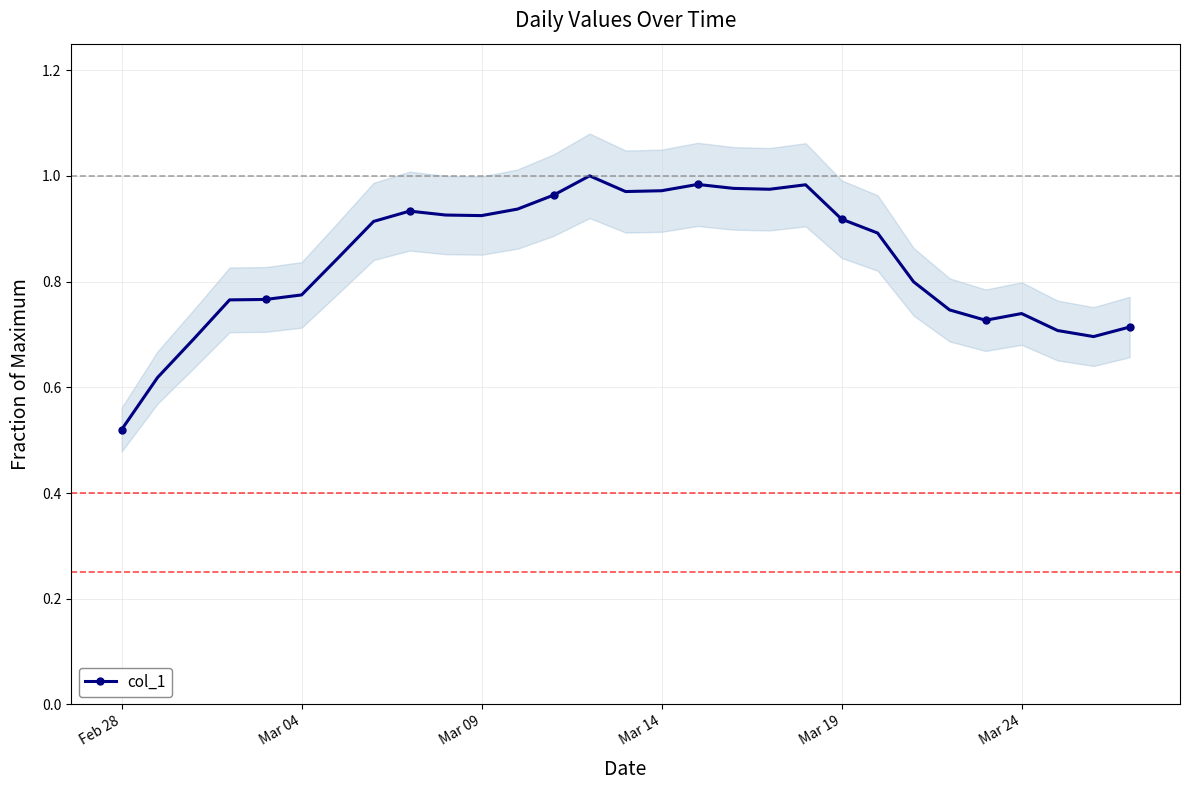

True or false: col_1 has more than 2 interior local peaks.

True